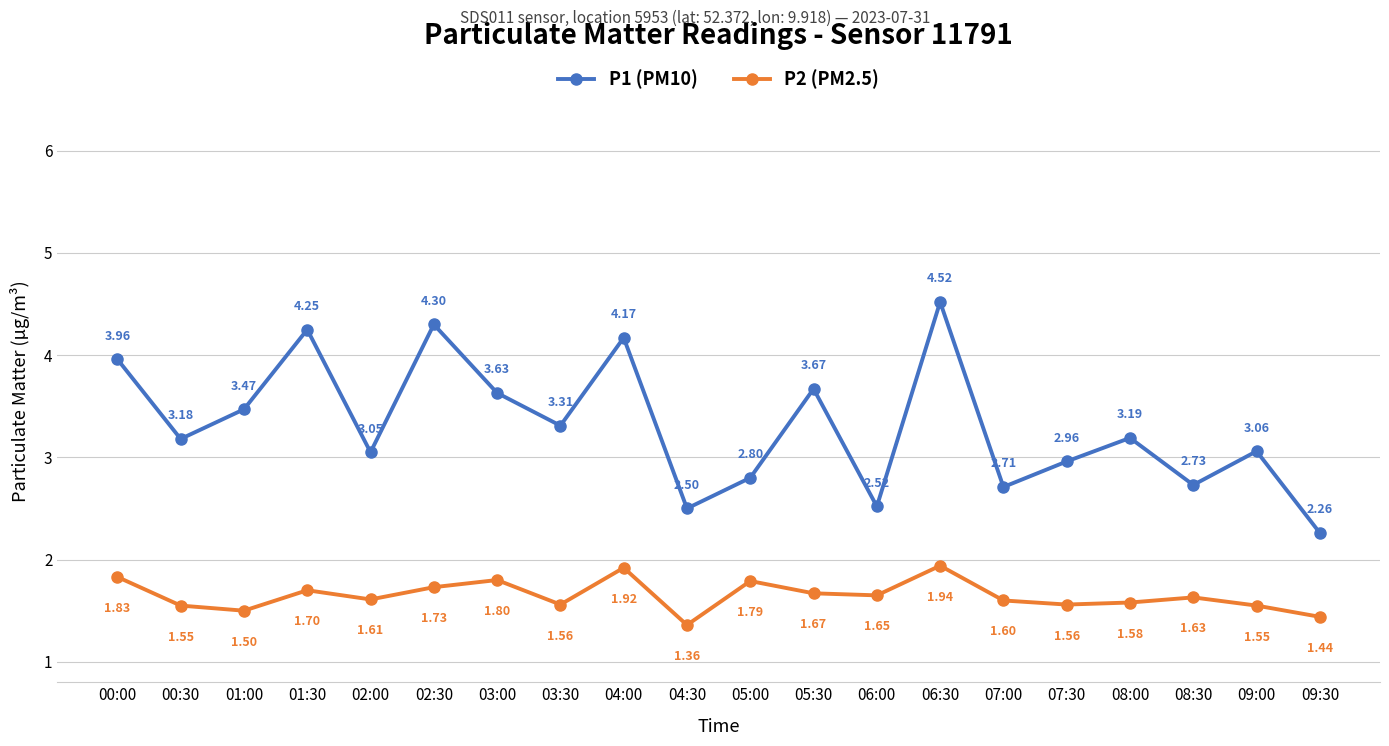

True or false: P2 (PM2.5) and P1 (PM10) intersect in this chart.

False